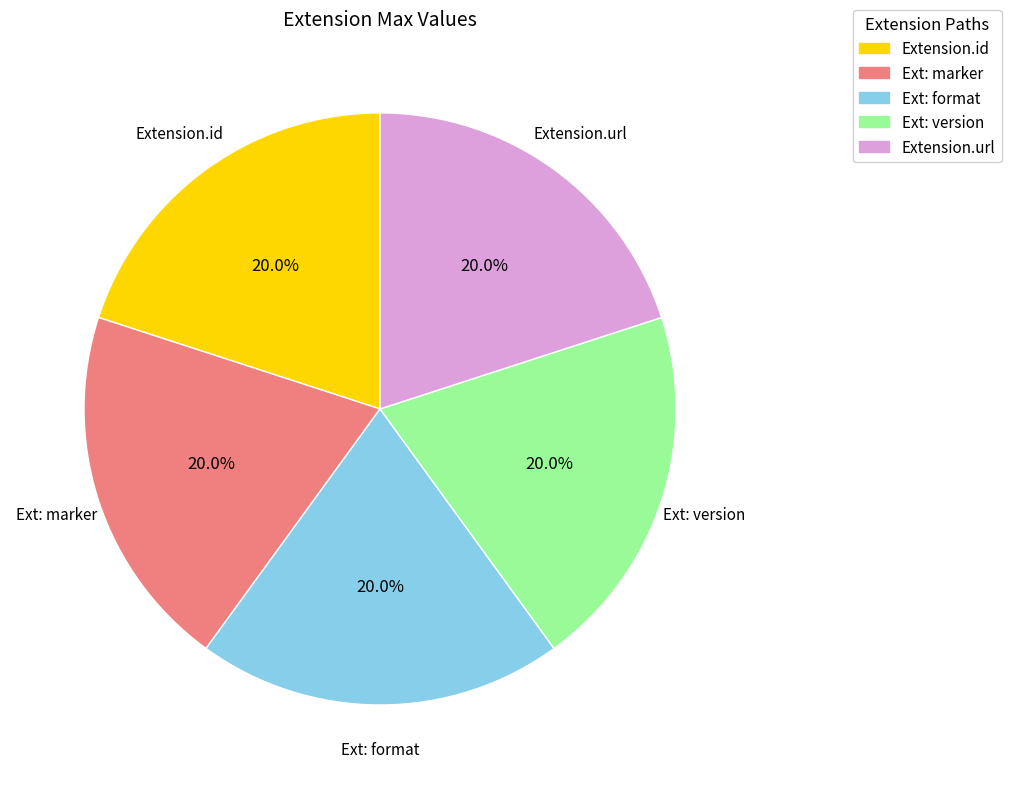

Count the number of slices in the pie.

5